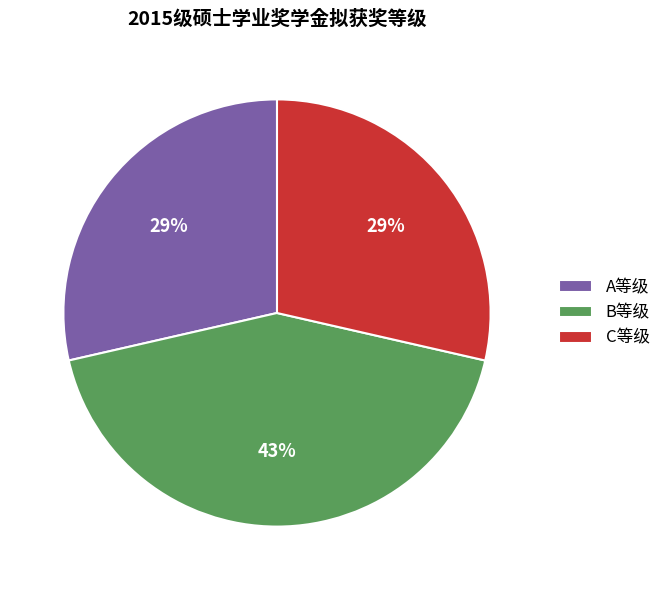

The A等级 slice represents 18% of the pie. True or false?

False